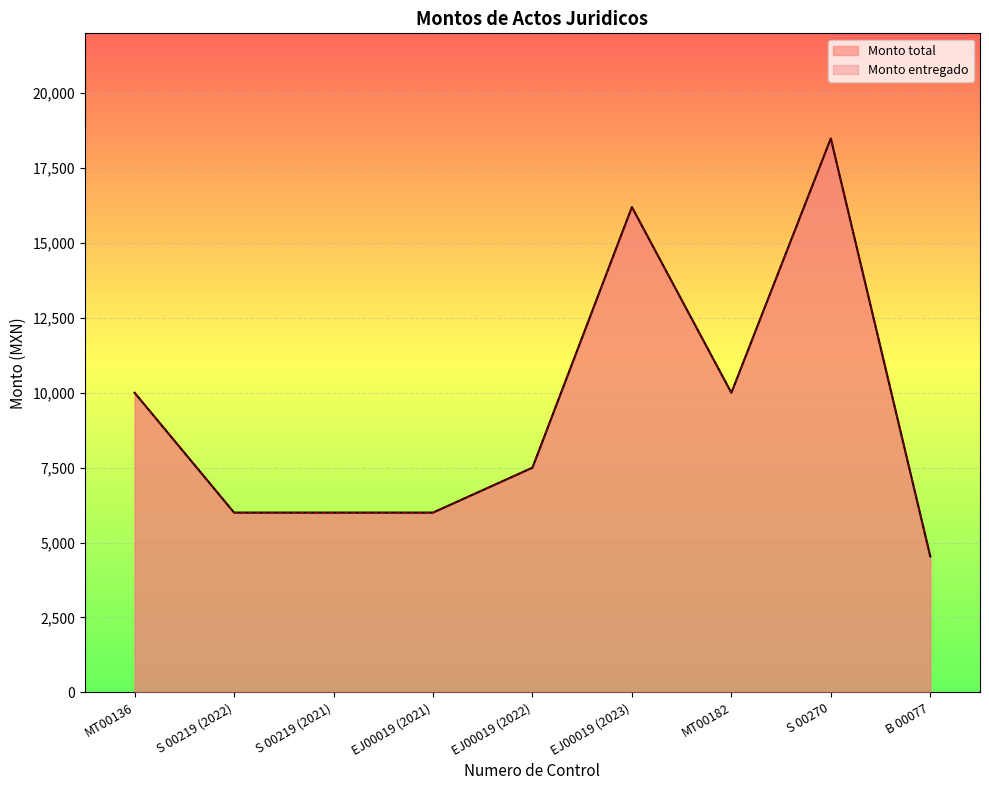

Does the chart display data point markers on the line(s)?

No